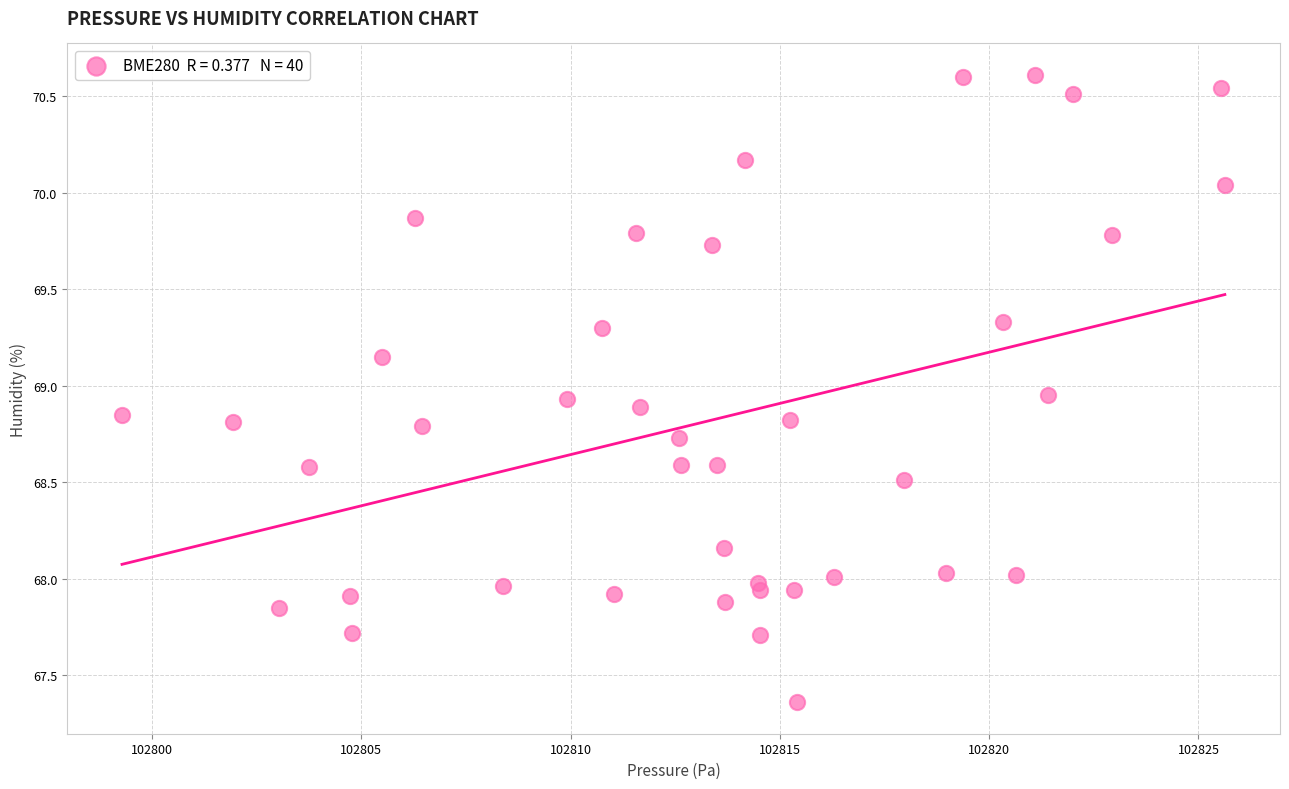

What is the range of X values (max minus min)?

26.4